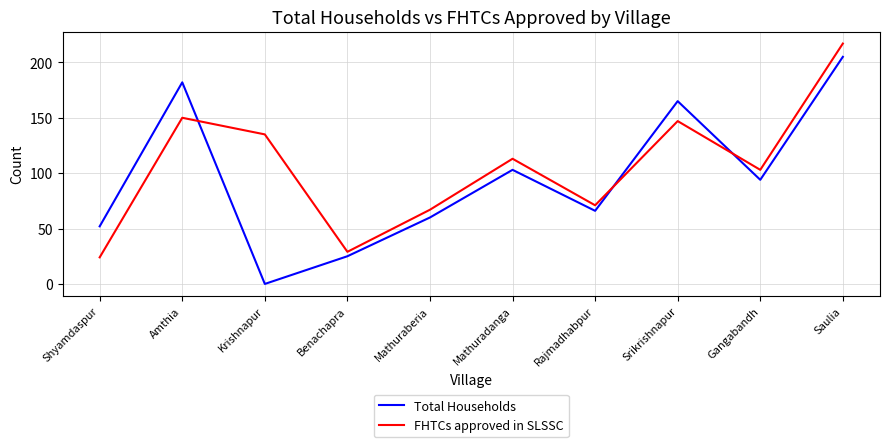

The value of FHTCs approved in SLSSC at Rajmadhabpur is 71. True or false?

True